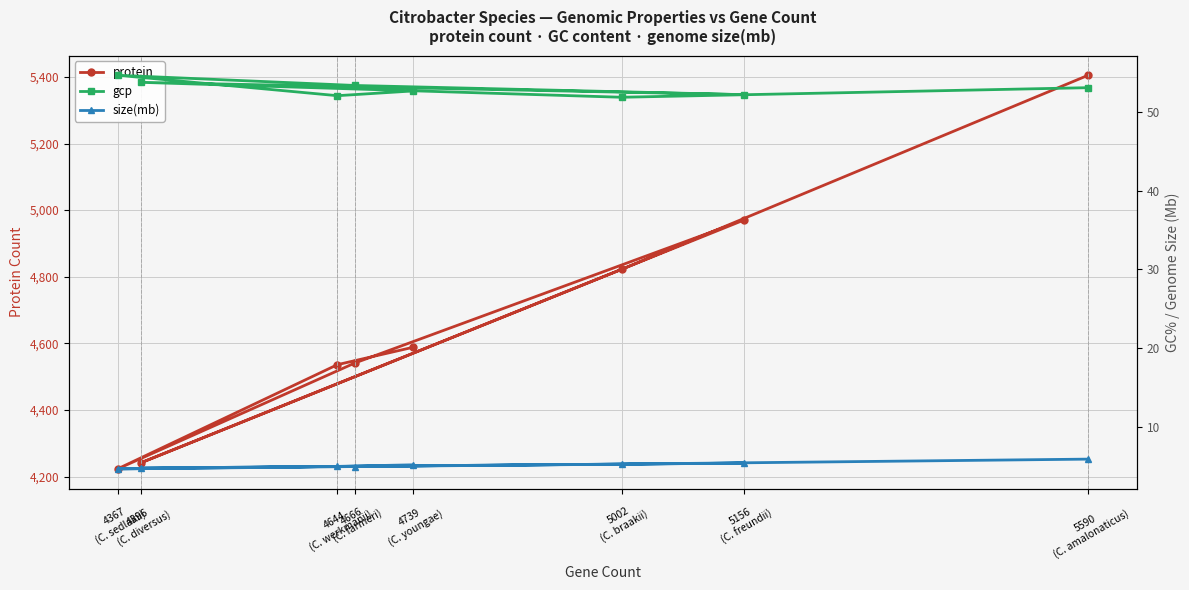

The protein series shows 4970.0 at 5156
(C. freundii). True or false?

True